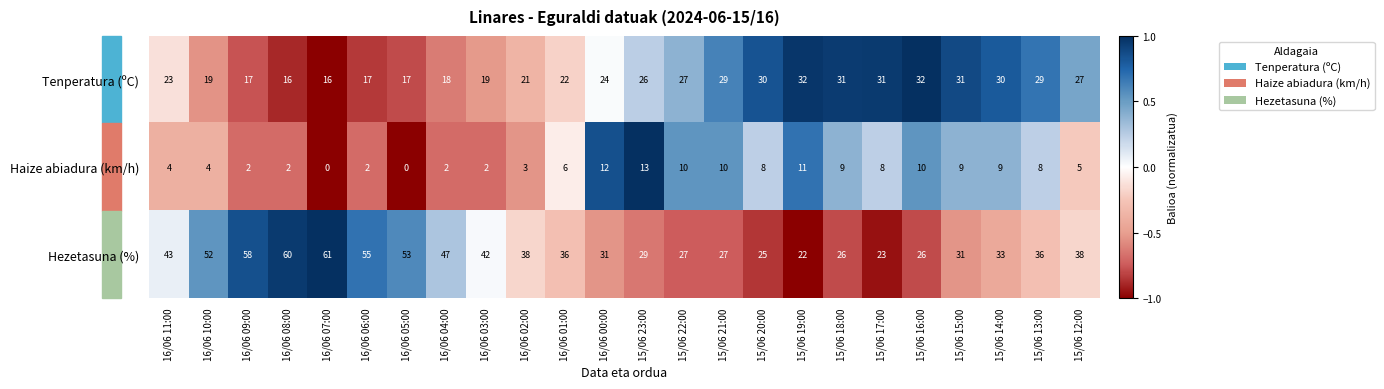

Which series has the widest spread of values?

Hezetasuna (%)